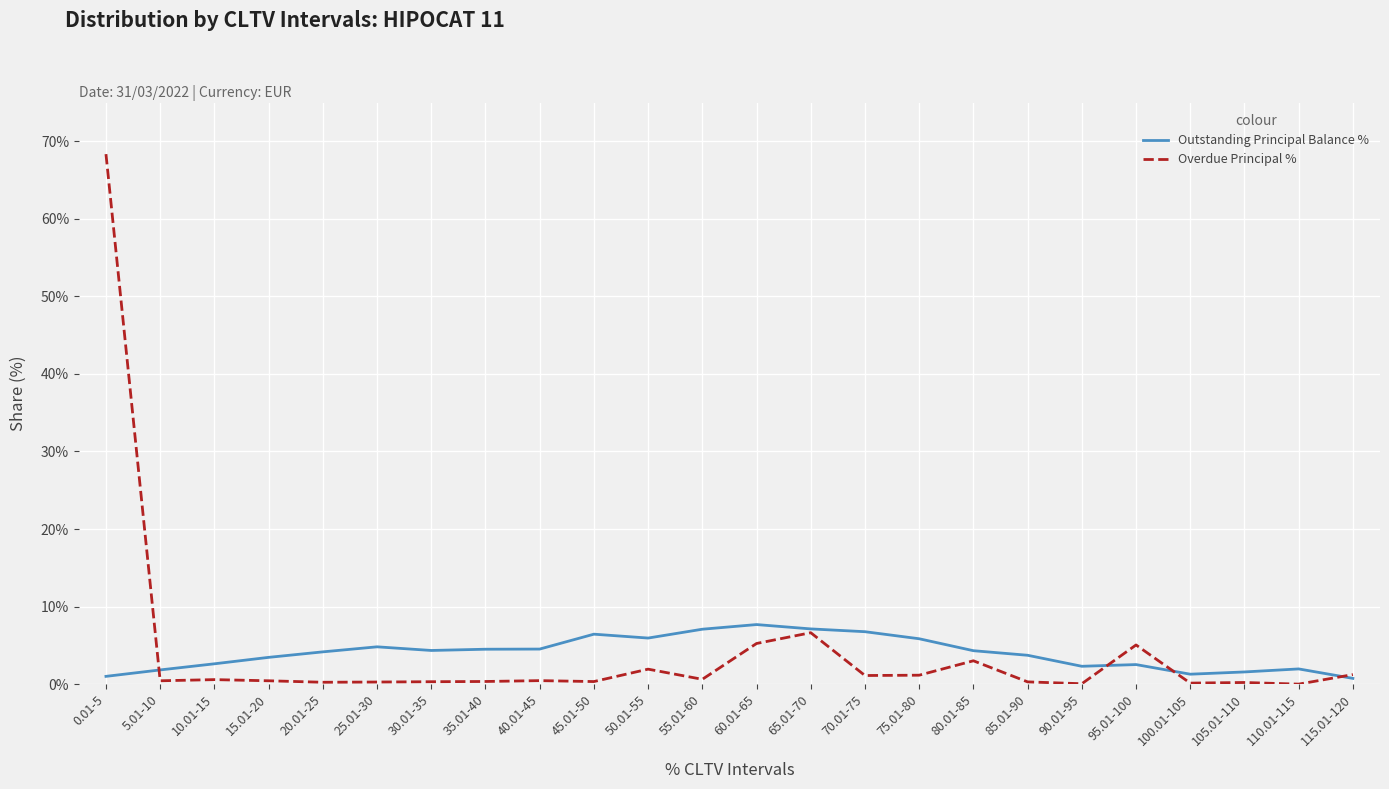

Which series changed the most between 20.01-25 and 60.01-65?

Overdue Principal %